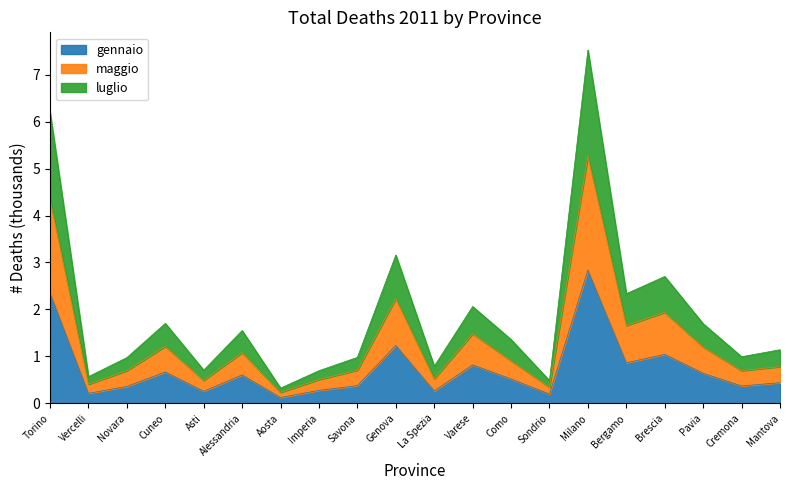

What is the maximum value for gennaio?

2.8